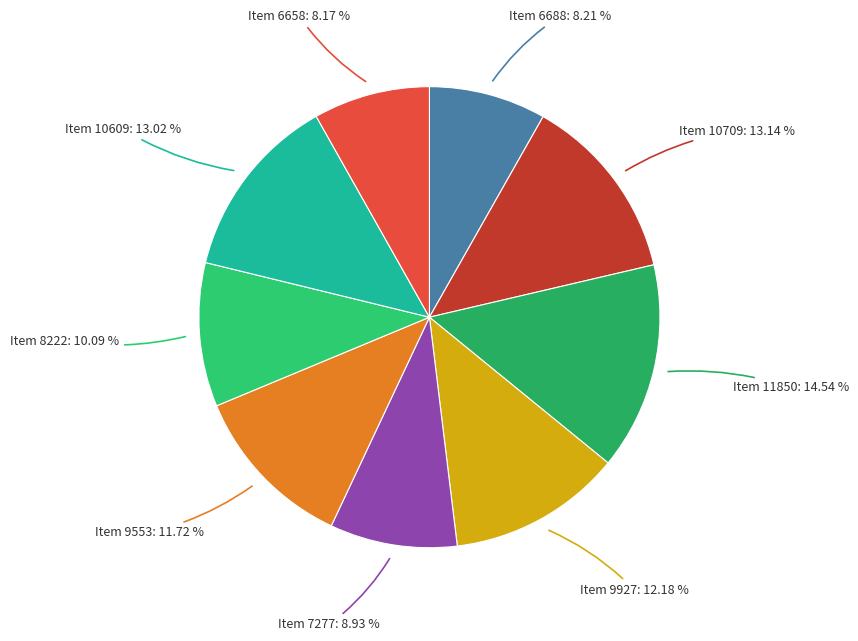

To the nearest percent, what is the difference between the Item 6658 and Item 9553 slice percentages?

4%